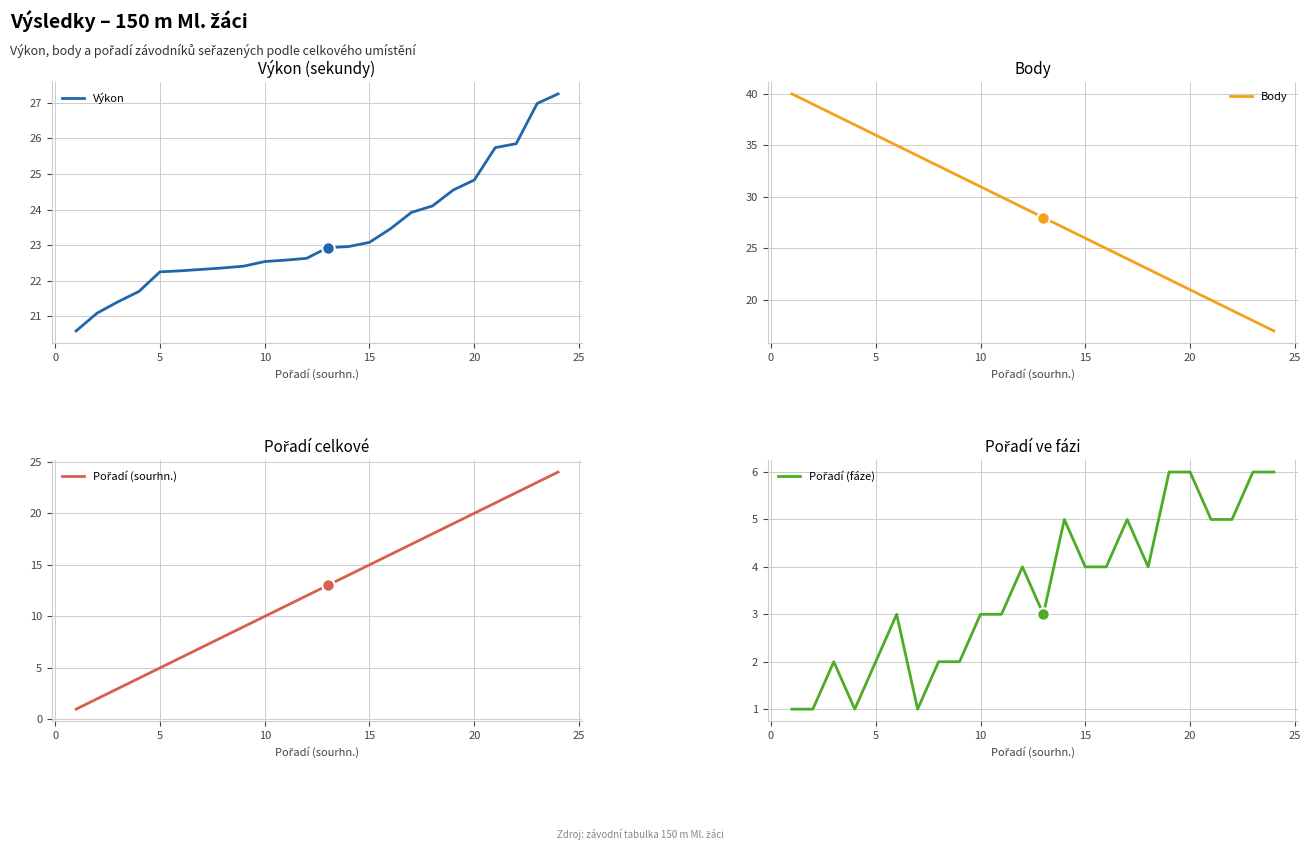

Rank the series by their average value, from highest to lowest.

Body, Výkon, Pořadí (sourhn.), Pořadí (fáze)